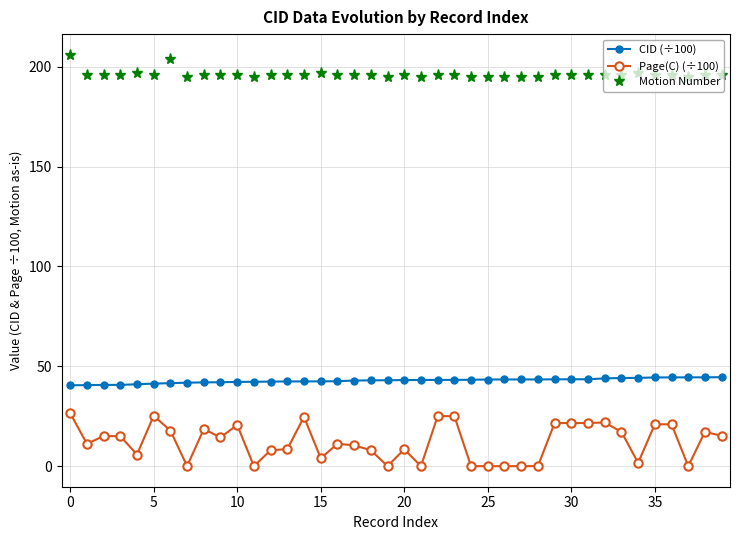

List the series in order of their peak value, lowest first.

Page(C) (÷100), CID (÷100), Motion Number